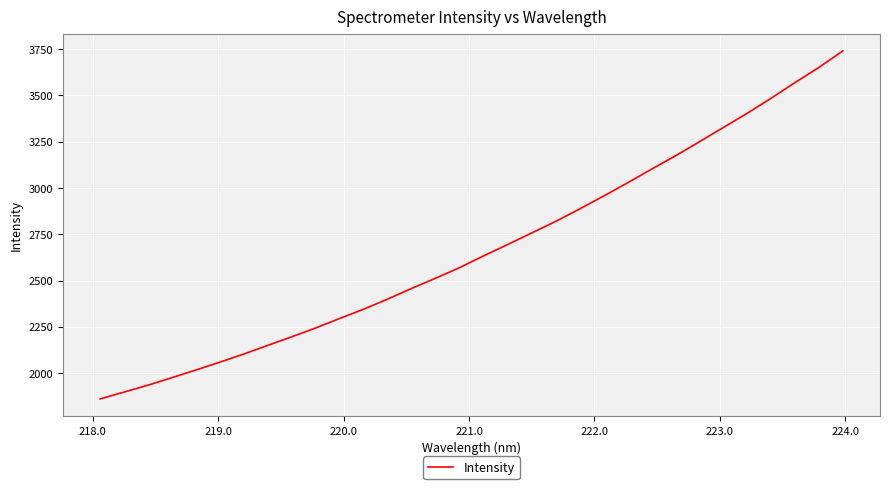

What is the difference between the maximum and minimum values?

1880.3